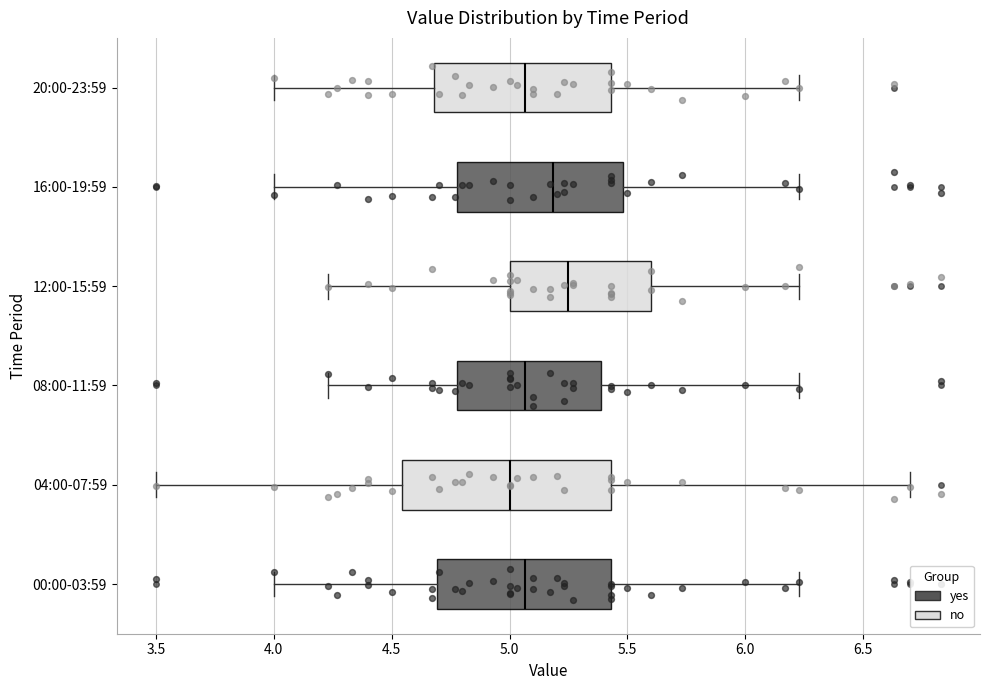

Which box's median line is the furthest to the right?

12:00-15:59